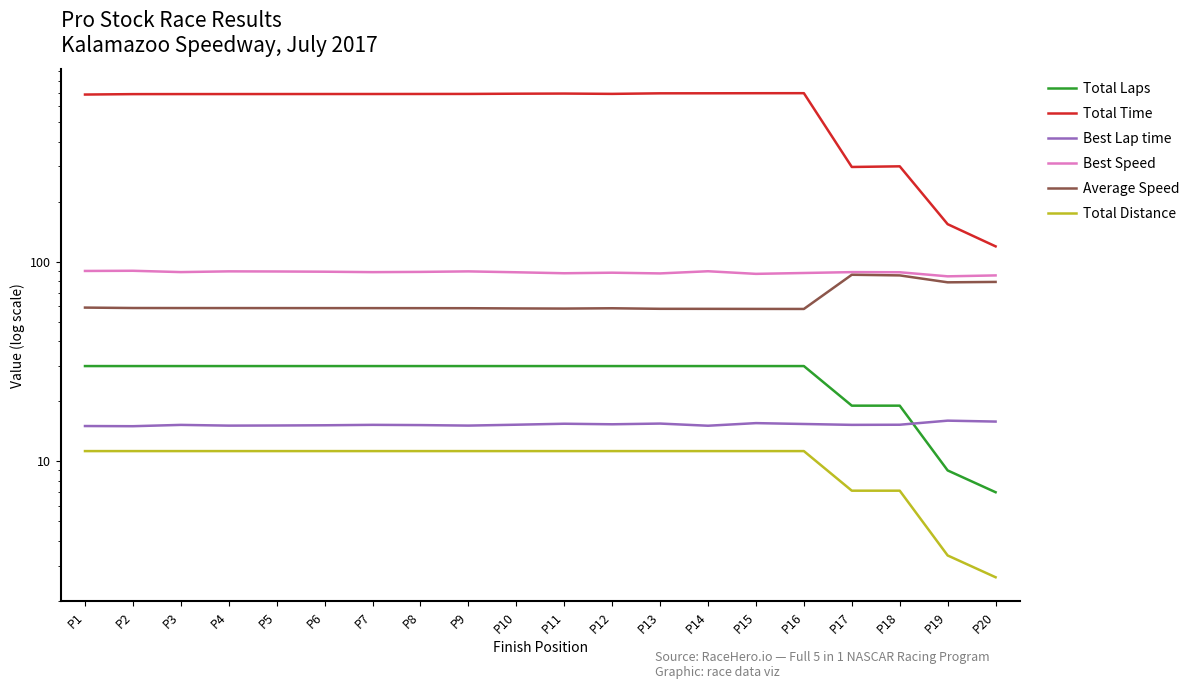

Which series changed the most between P6 and P13?

Total Time